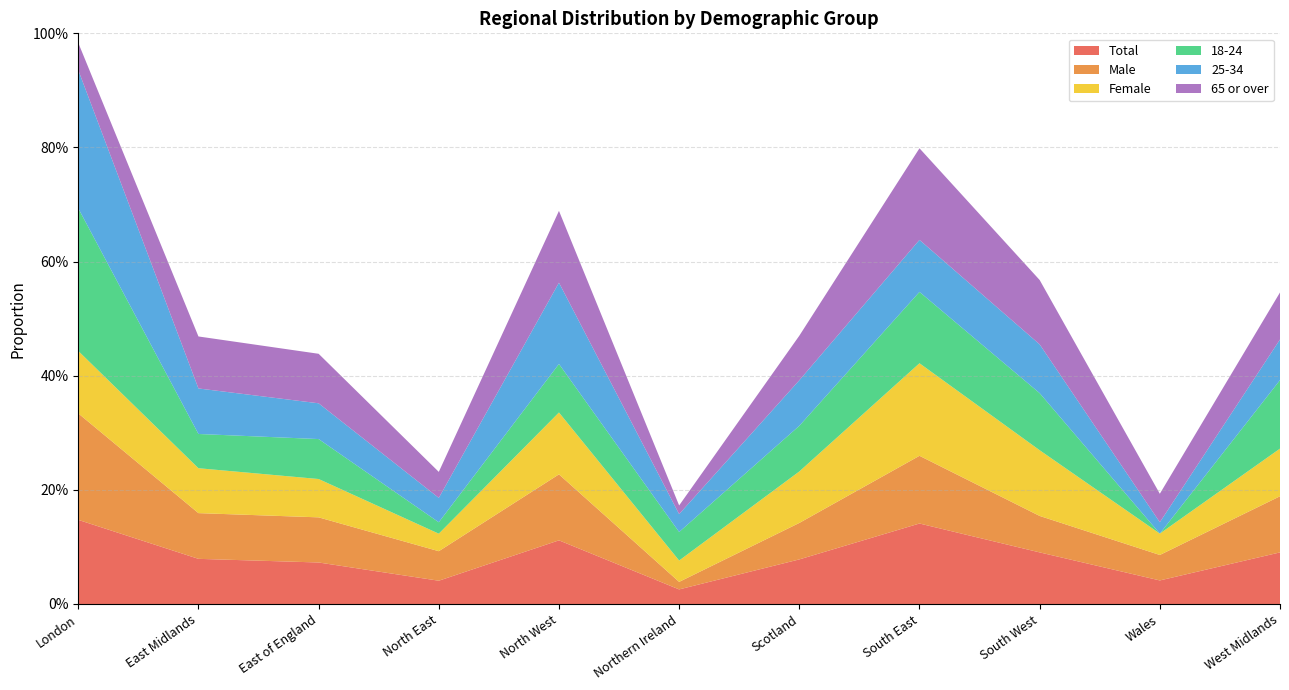

Reading right to left, list all the values displayed in this chart.

Total: West Midlands=0.1	Wales=0.0	South West=0.1	South East=0.1	Scotland=0.1	Northern Ireland=0.0	North West=0.1	North East=0.0	East of England=0.1	East Midlands=0.1	London=0.1
Male: West Midlands=0.1	Wales=0.0	South West=0.1	South East=0.1	Scotland=0.1	Northern Ireland=0.0	North West=0.1	North East=0.1	East of England=0.1	East Midlands=0.1	London=0.2
Female: West Midlands=0.1	Wales=0.0	South West=0.1	South East=0.2	Scotland=0.1	Northern Ireland=0.0	North West=0.1	North East=0.0	East of England=0.1	East Midlands=0.1	London=0.1
18-24: West Midlands=0.1	Wales=0.0	South West=0.1	South East=0.1	Scotland=0.1	Northern Ireland=0.1	North West=0.1	North East=0.0	East of England=0.1	East Midlands=0.1	London=0.2
25-34: West Midlands=0.1	Wales=0.0	South West=0.1	South East=0.1	Scotland=0.1	Northern Ireland=0.0	North West=0.1	North East=0.0	East of England=0.1	East Midlands=0.1	London=0.2
65 or over: West Midlands=0.1	Wales=0.0	South West=0.1	South East=0.2	Scotland=0.1	Northern Ireland=0.0	North West=0.1	North East=0.0	East of England=0.1	East Midlands=0.1	London=0.0